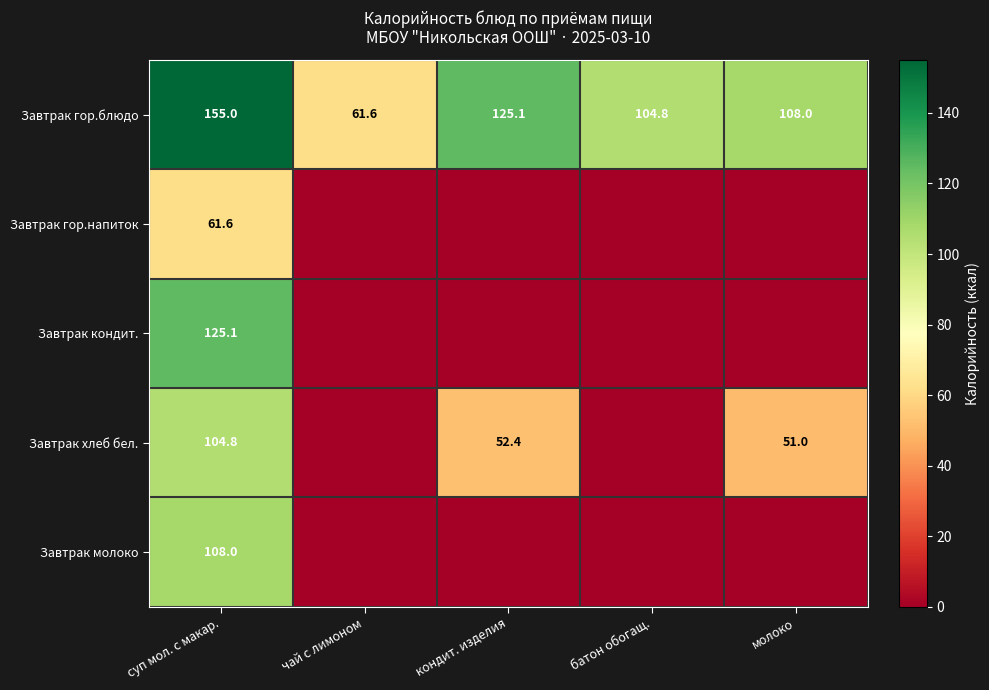

Read the Завтрак гор.блюдо value at чай с лимоном.

61.6